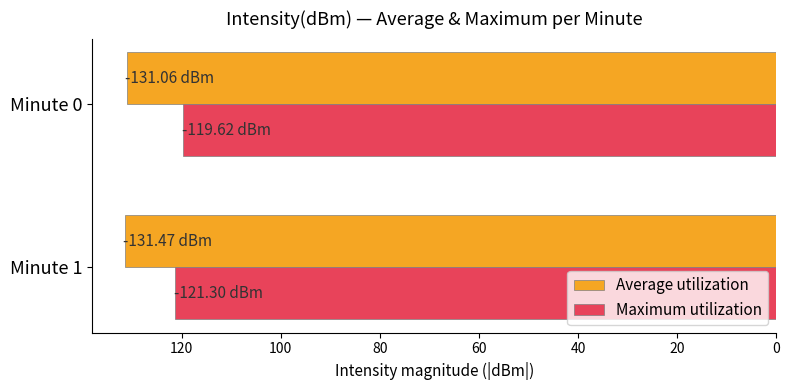

What is the difference between the maximum and minimum values in the Maximum utilization series?

1.7